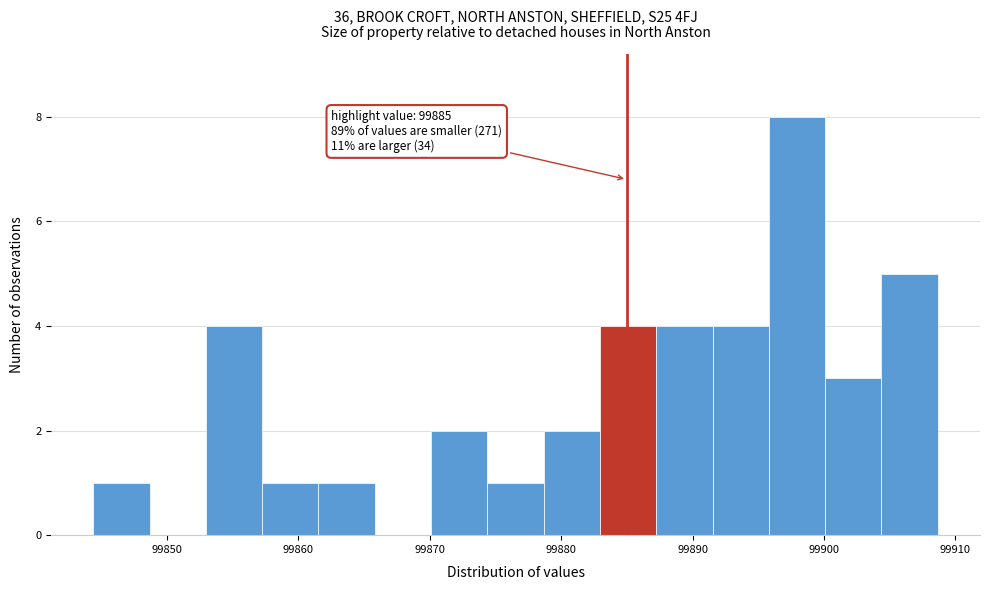

Which range on the x-axis has the tallest bar?

99896 to 99900